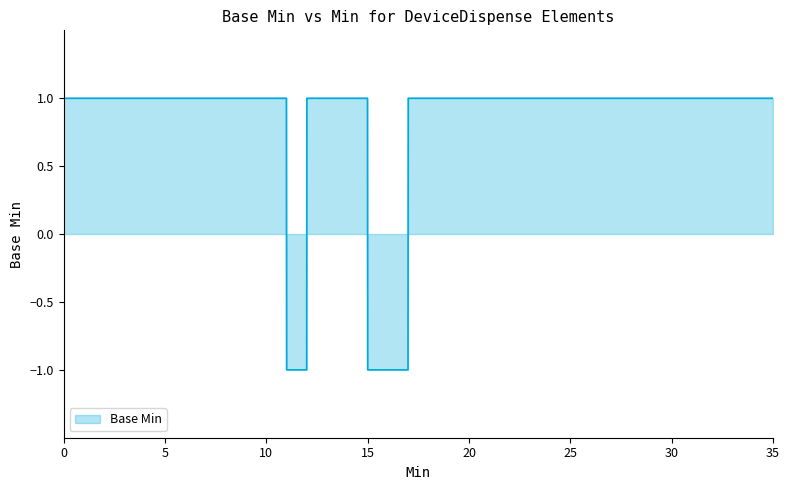

Is it true that the value at 25 is 1?

True